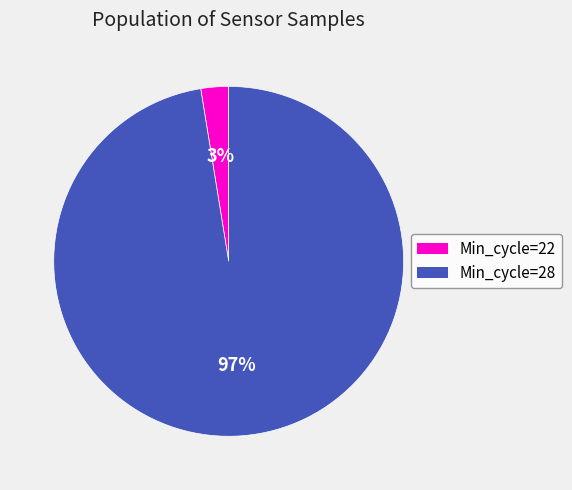

What is the smallest slice in the pie chart?

Min_cycle=22